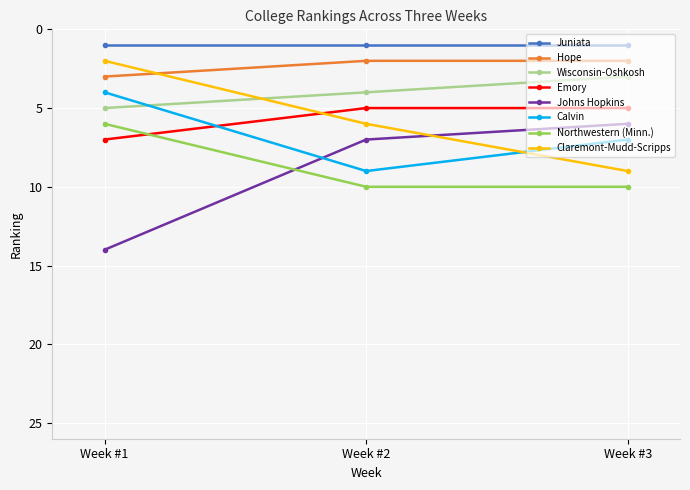

The value of Juniata at Week #3 is 1. True or false?

True